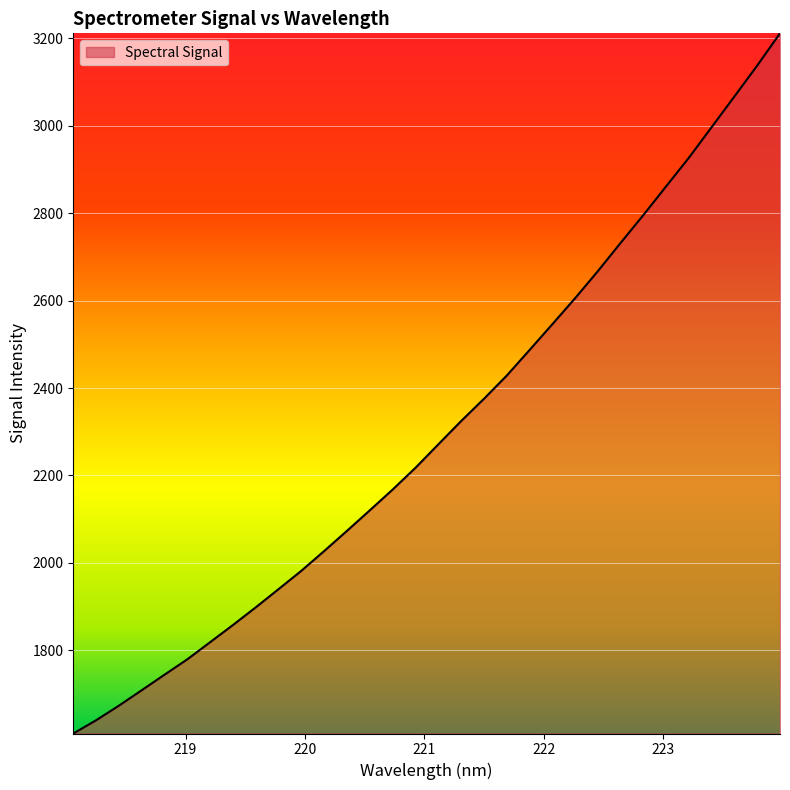

Does the chart display data point markers on the line(s)?

No